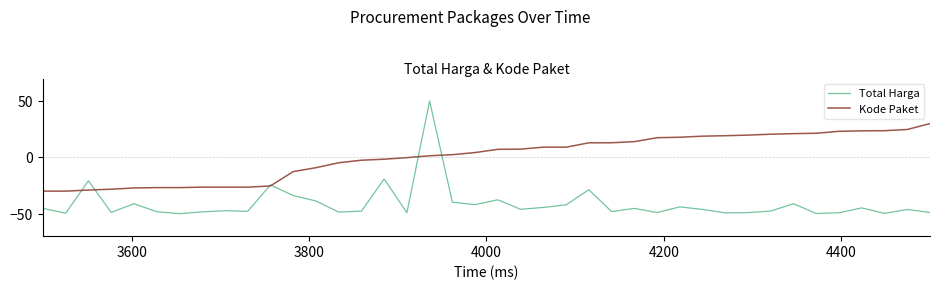

List the series in order of their peak value, lowest first.

Kode Paket, Total Harga